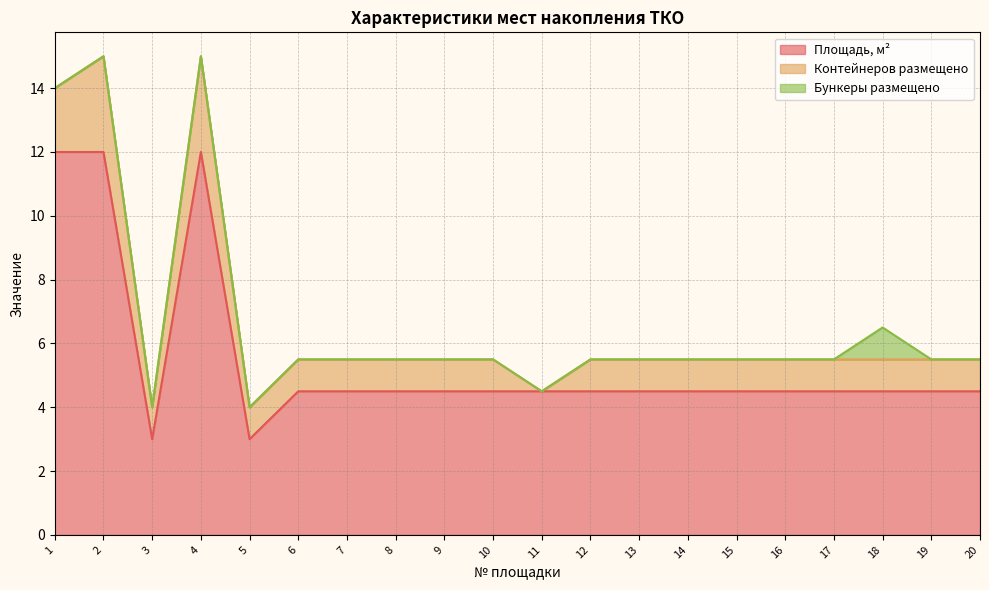

Reading left to right, what are all the values shown in this chart?

Площадь, м²: 12.0	12.0	3.0	12.0	3.0	4.5	4.5	4.5	4.5	4.5	4.5	4.5	4.5	4.5	4.5	4.5	4.5	4.5	4.5	4.5
Контейнеров размещено: 2.0	3.0	1.0	3.0	1.0	1.0	1.0	1.0	1.0	1.0	0.0	1.0	1.0	1.0	1.0	1.0	1.0	1.0	1.0	1.0
Бункеры размещено: 0.0	0.0	0.0	0.0	0.0	0.0	0.0	0.0	0.0	0.0	0.0	0.0	0.0	0.0	0.0	0.0	0.0	1.0	0.0	0.0